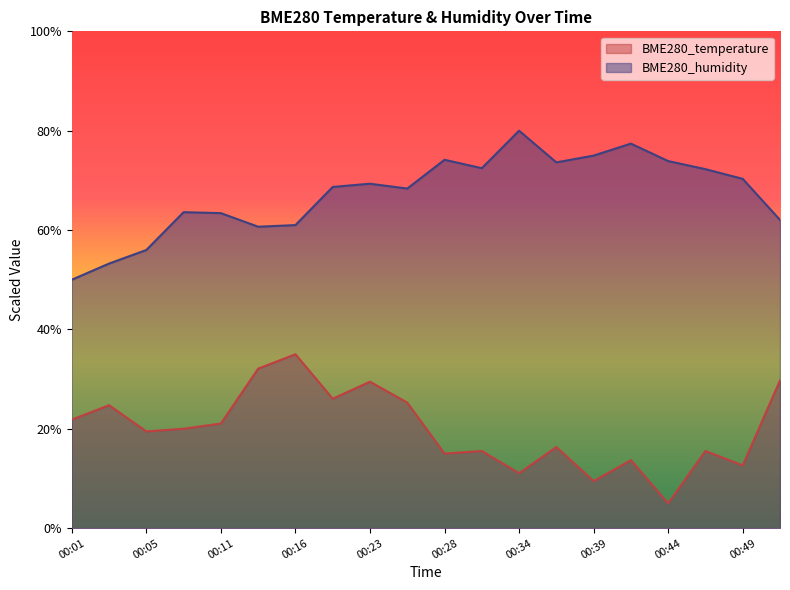

What is the difference between the highest and lowest values at 00:41?

63.7